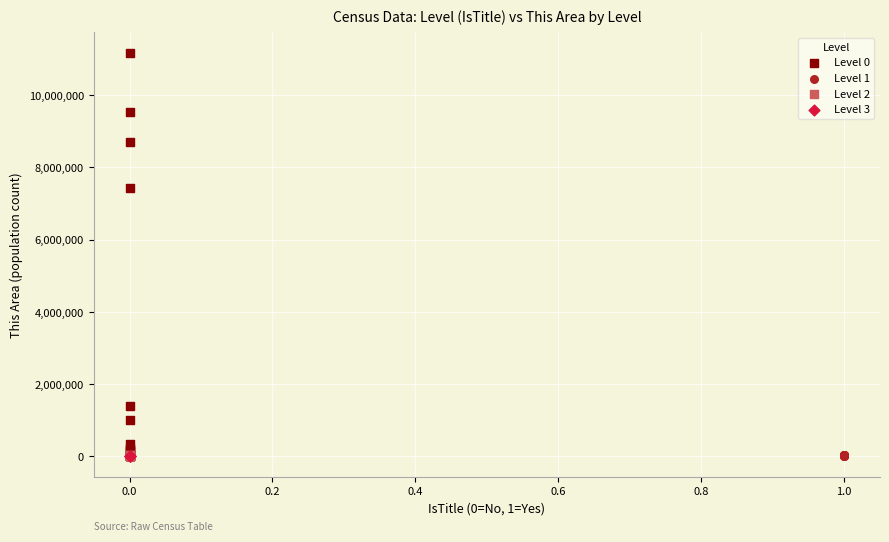

Which series has the largest Y range (max minus min)?

Level 0